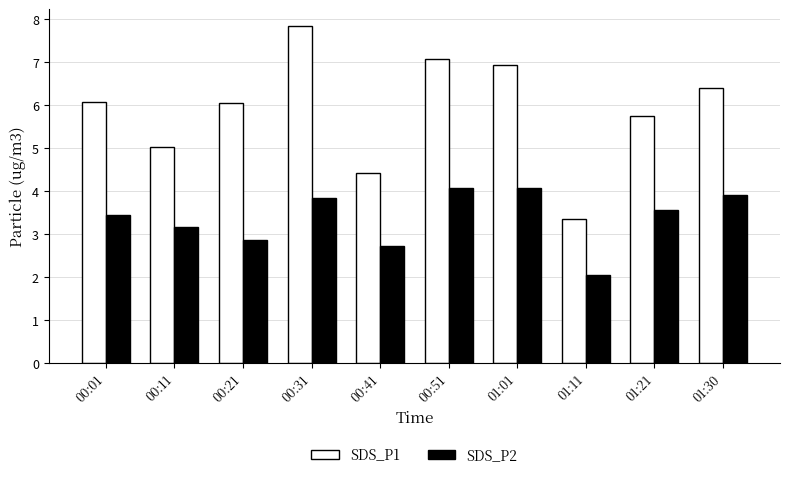

Which series has the largest range (max minus min)?

SDS_P1